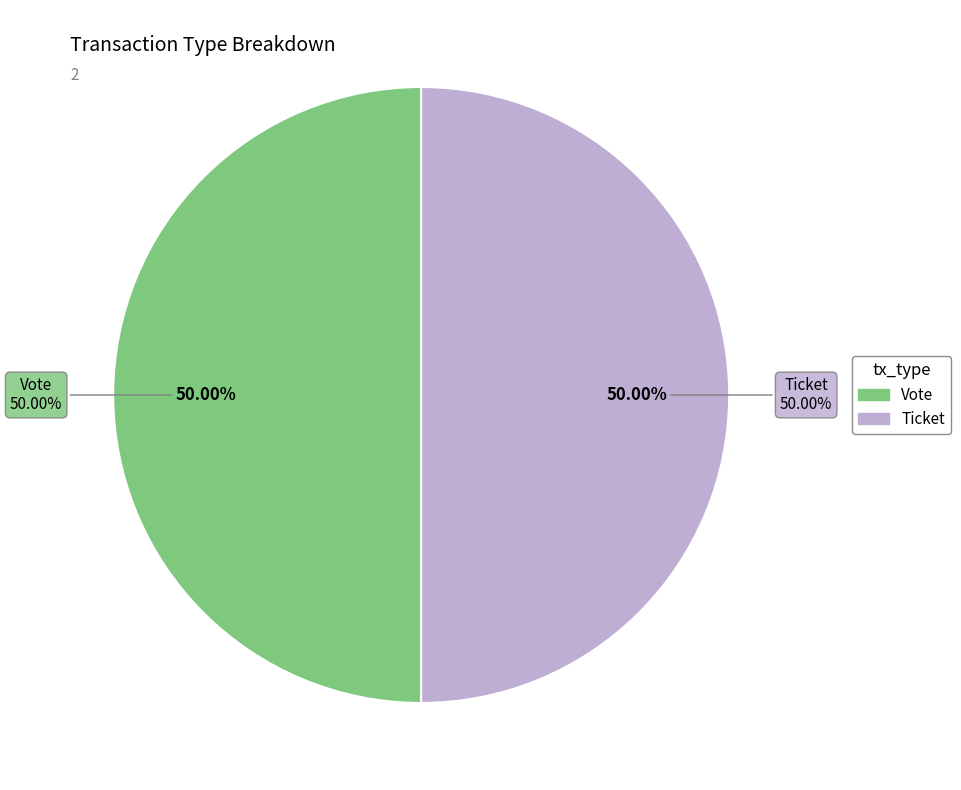

Rank the categories by value from lowest to highest.

Ticket (io_index=0), Vote (io_index=1)